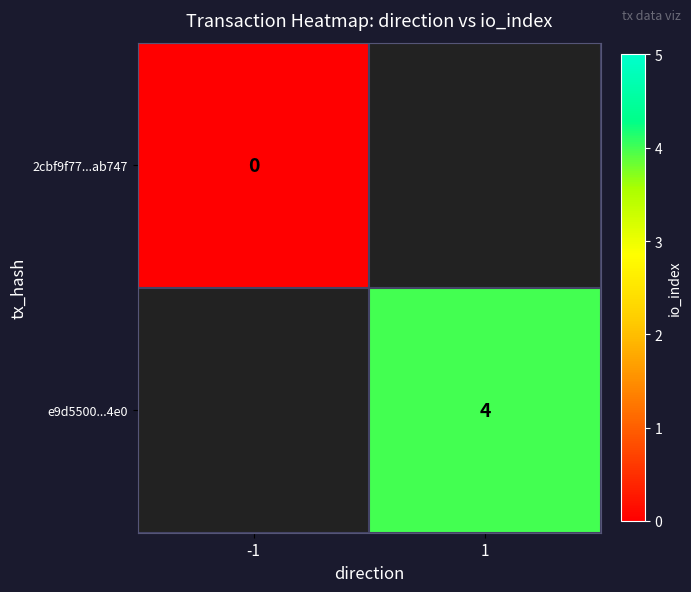

Is the value of 2cbf9f77...ab747 at -1 greater than the value of e9d5500...4e0 at 1?

No